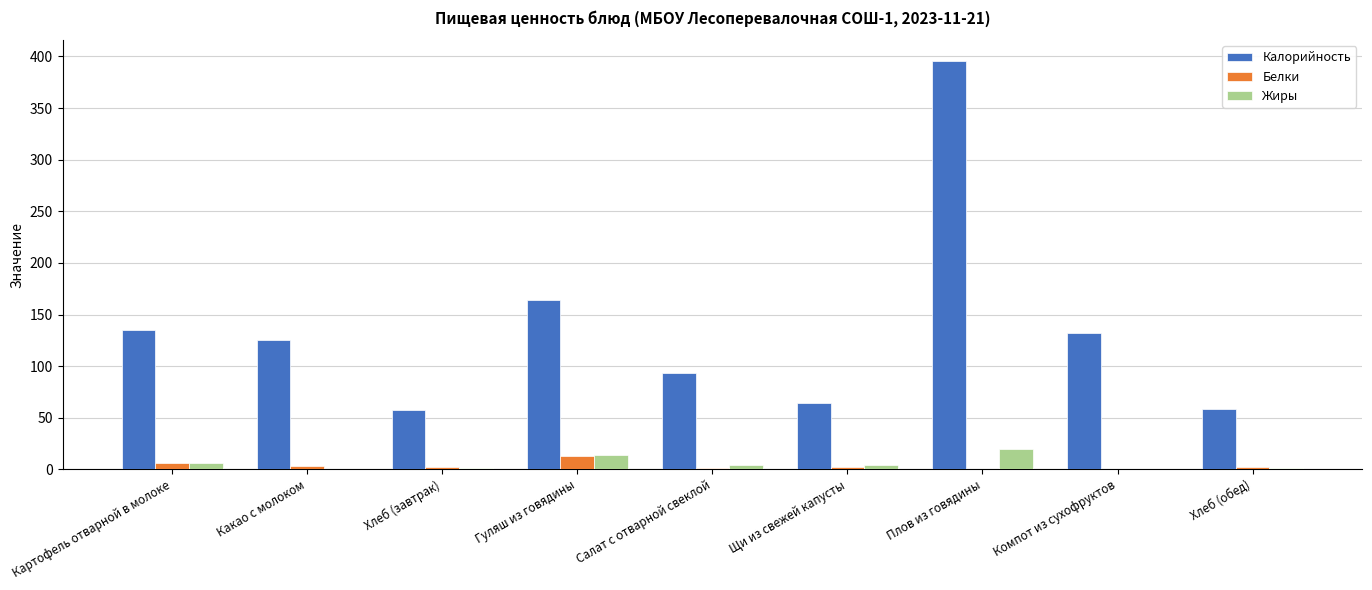

How many groups of bars are there?

9